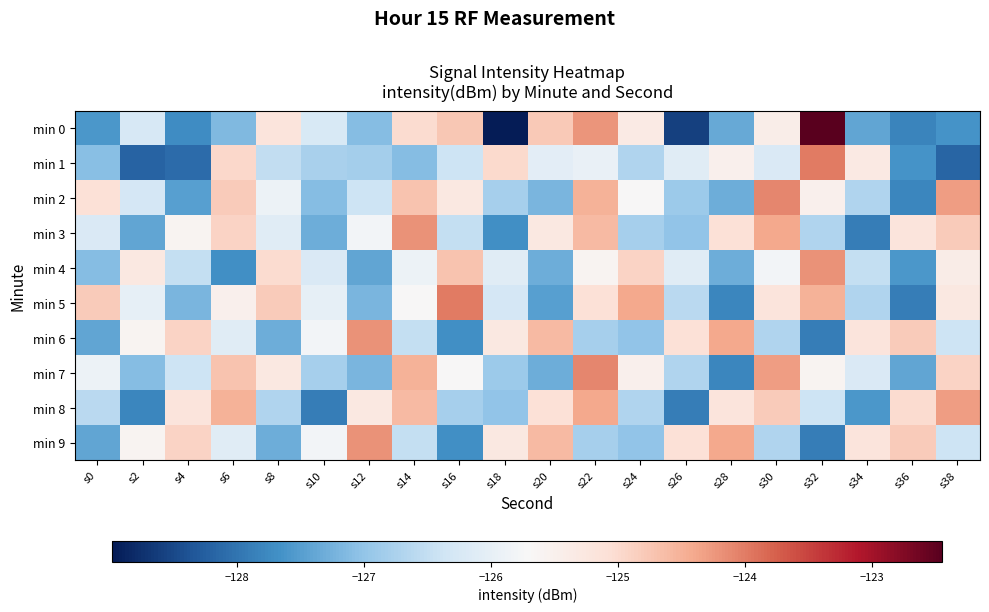

At which category is the sum across all series the highest?

s22